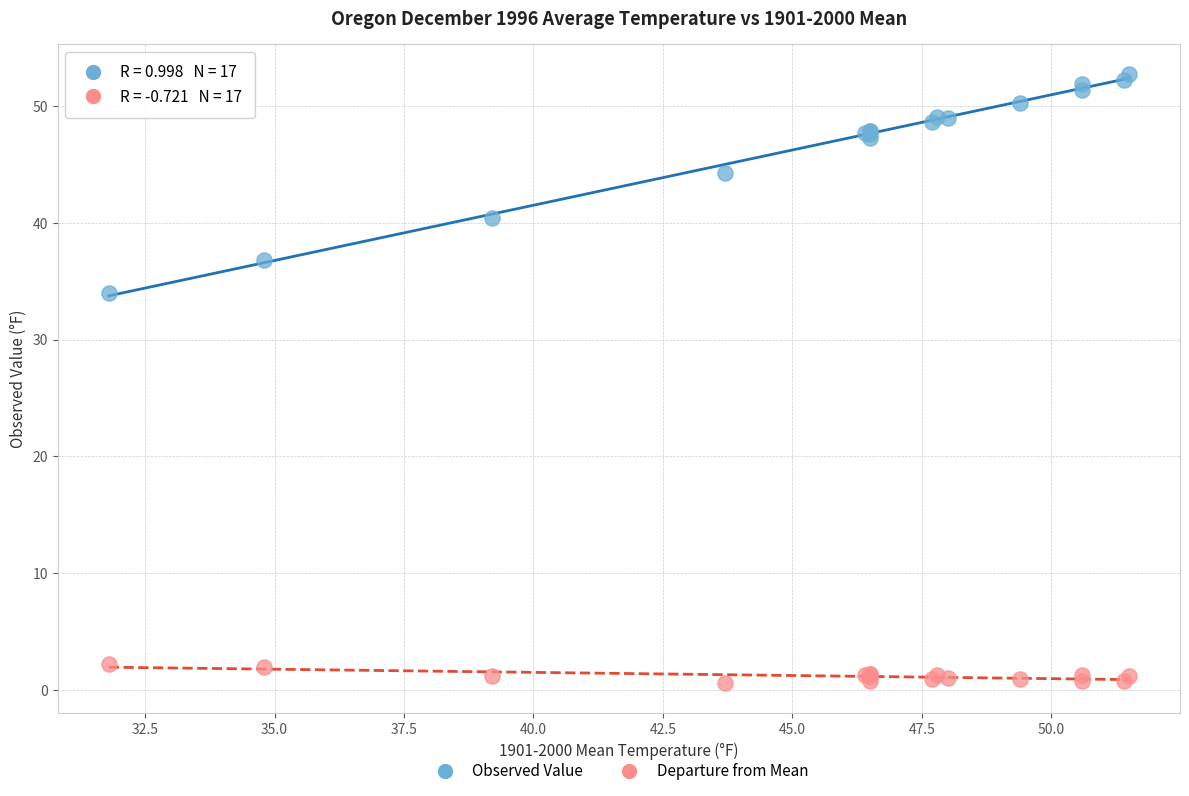

Across all series, what Y value is closest to 26?

34.0